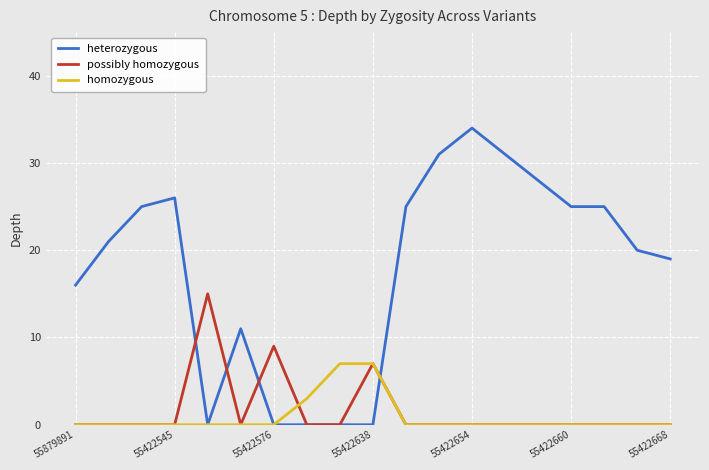

Which series has the largest range (max minus min)?

heterozygous